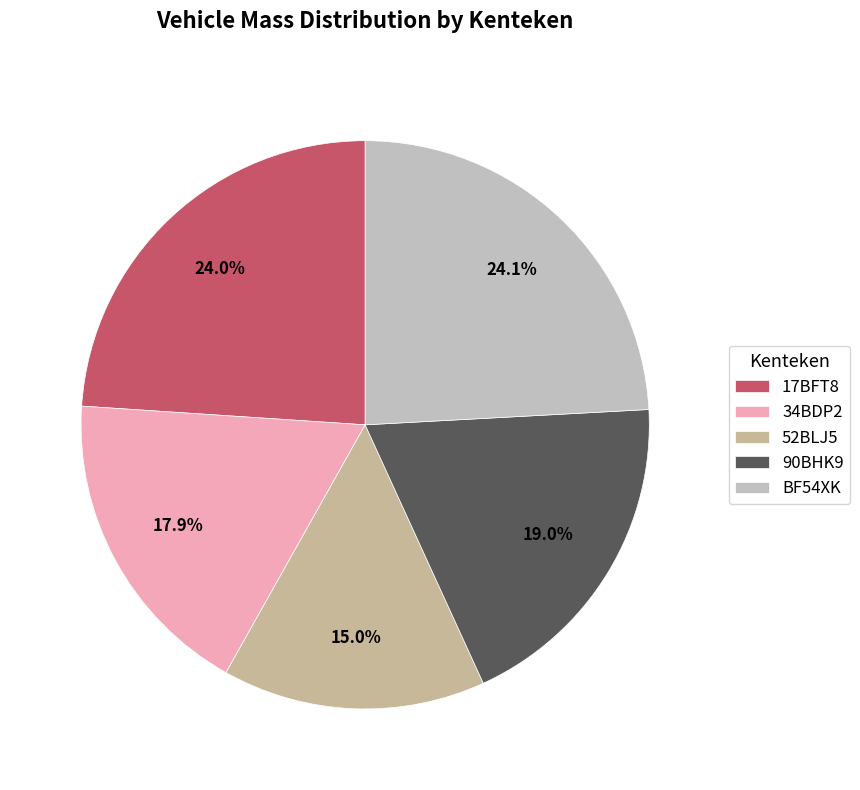

Does any single category account for the majority?

No